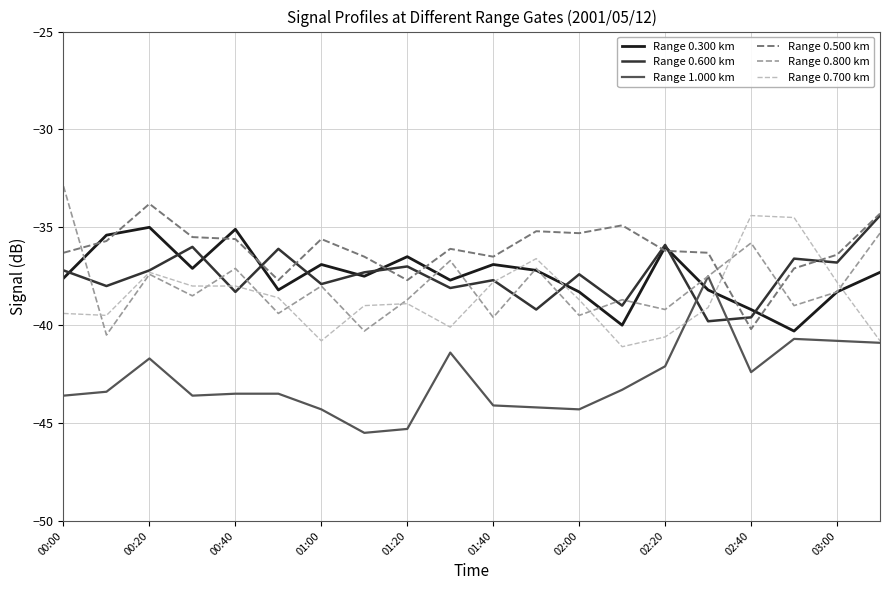

What is the smallest value displayed?

-45.5